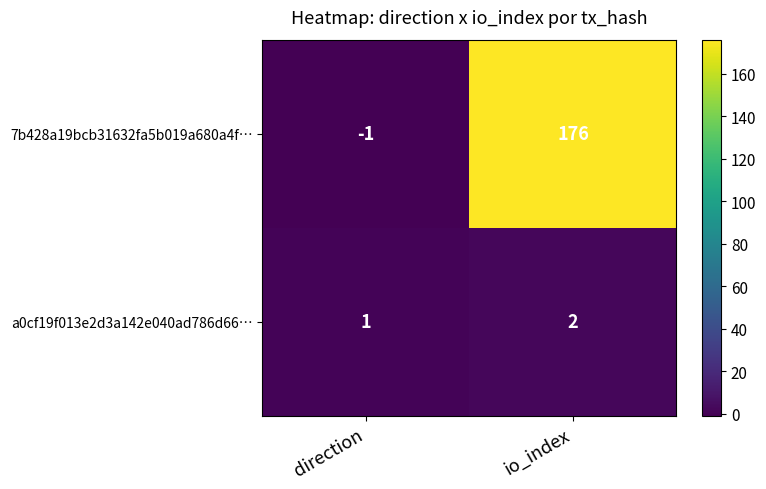

What is the difference between the maximum and minimum values in the 7b428a19bcb31632fa5b019a680a4f… series?

177